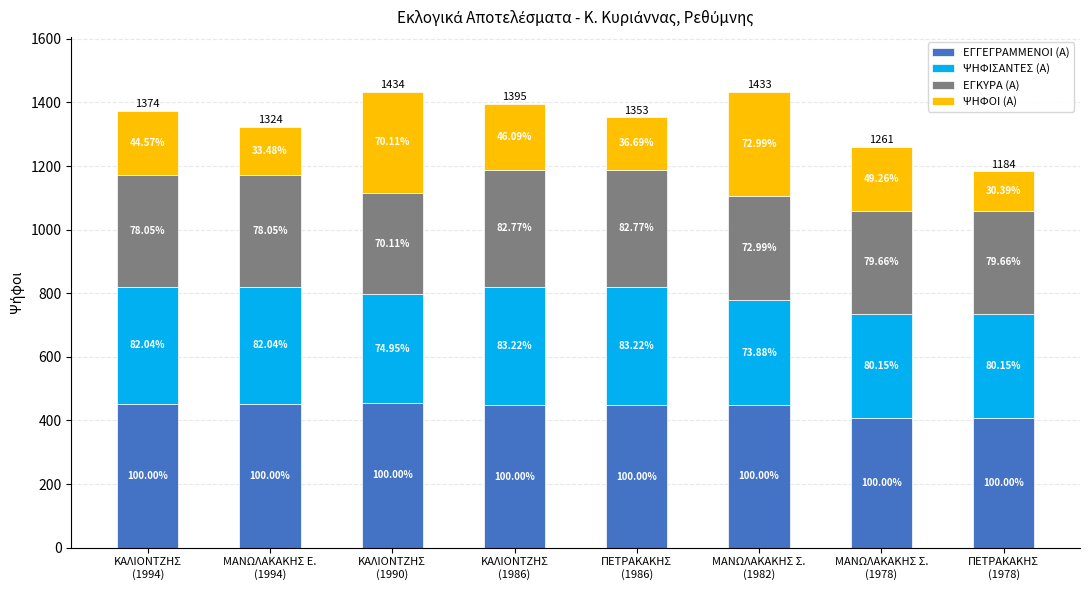

How many bars are there in total?

8